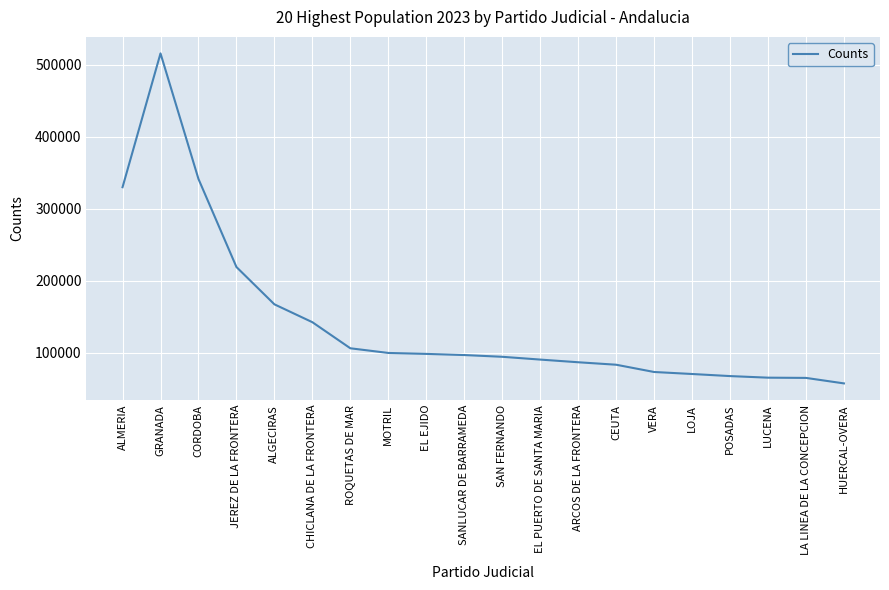

At which label is the value closest to 286332?

ALMERIA